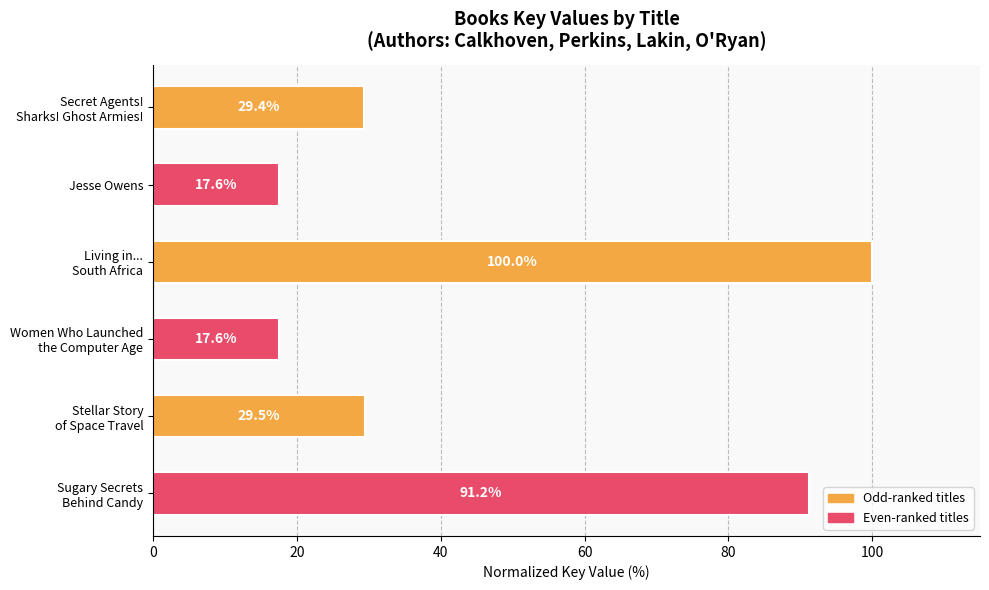

What is the average value?

47.5